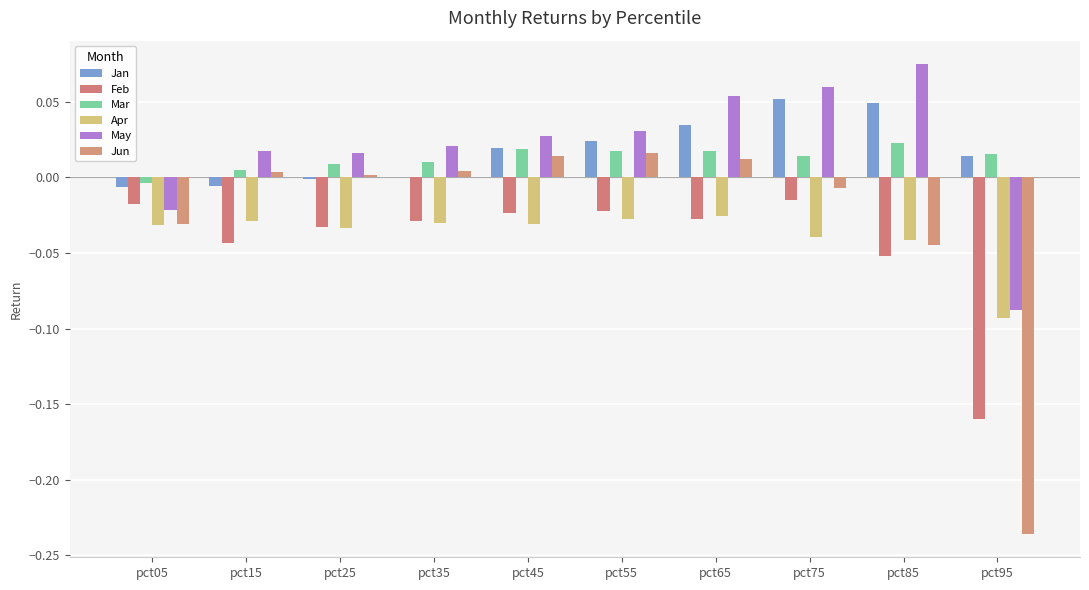

How many groups of bars are there?

10